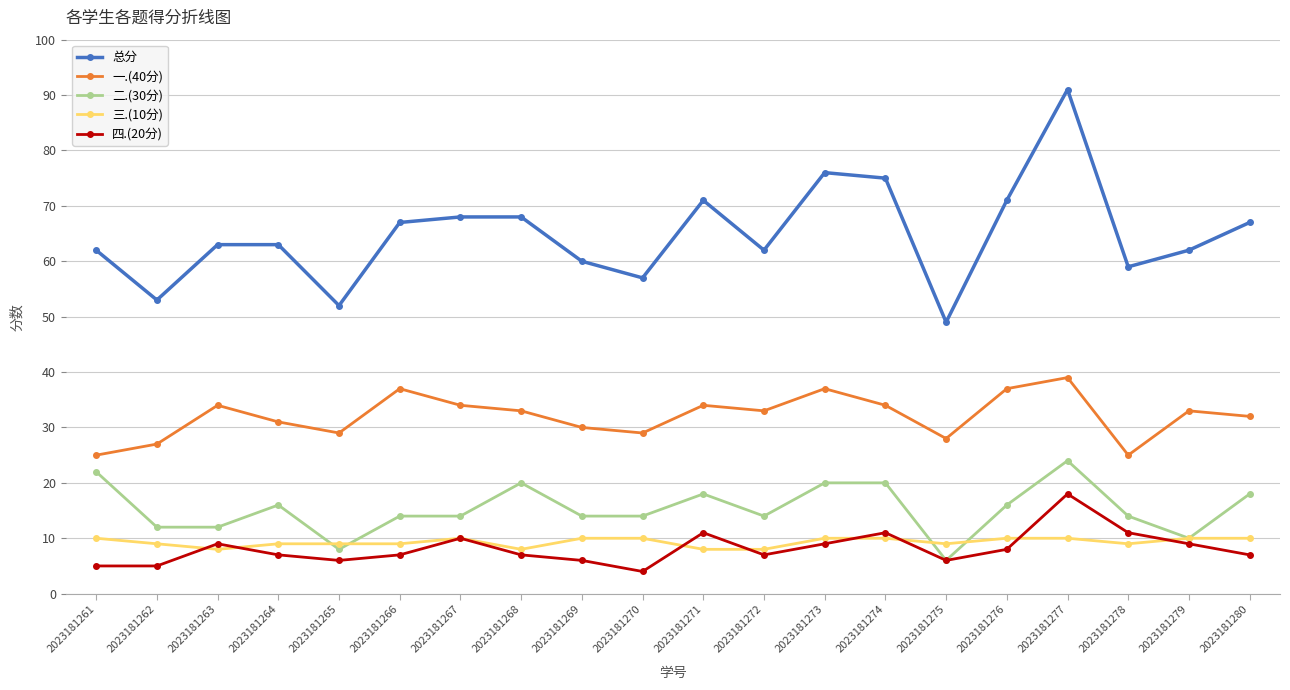

Where is the first local maximum for 四.(20分)?

2023181263